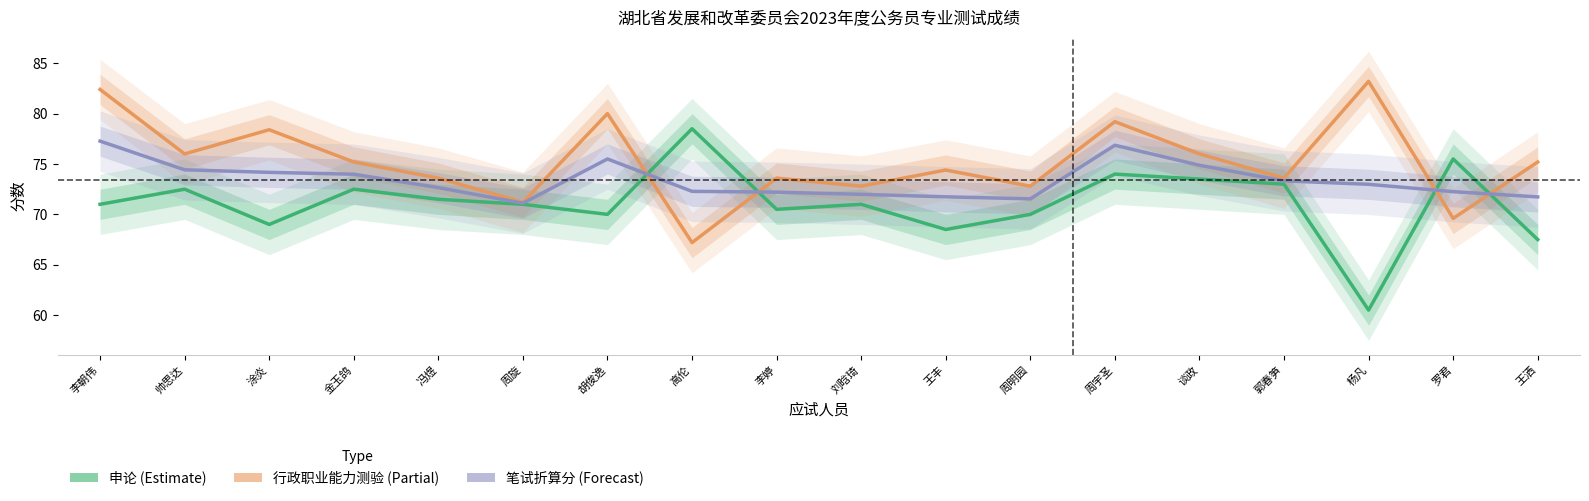

What is the sum of the 行政职业能力测验 values at 郭春笋 and 冯煜?

147.2